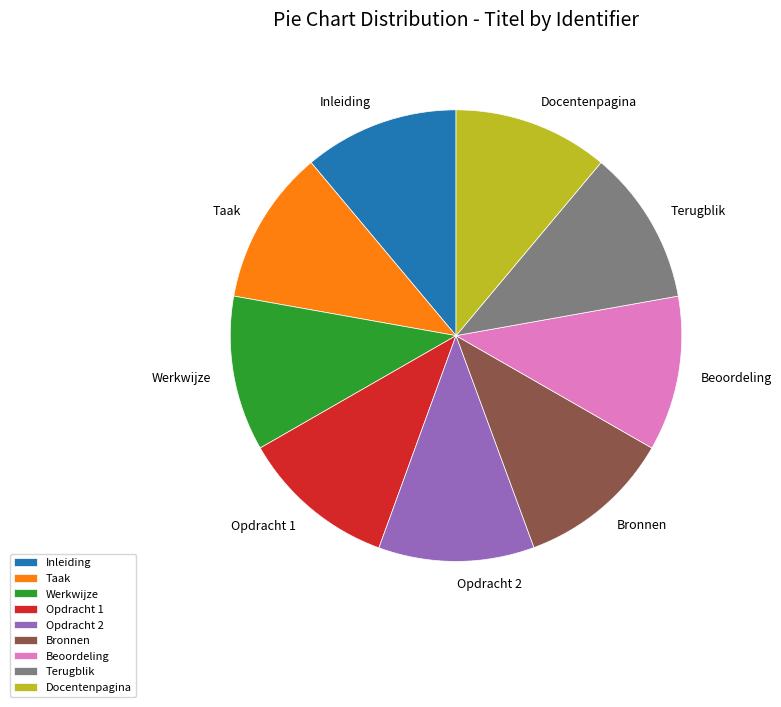

How many segments does this pie chart have?

9